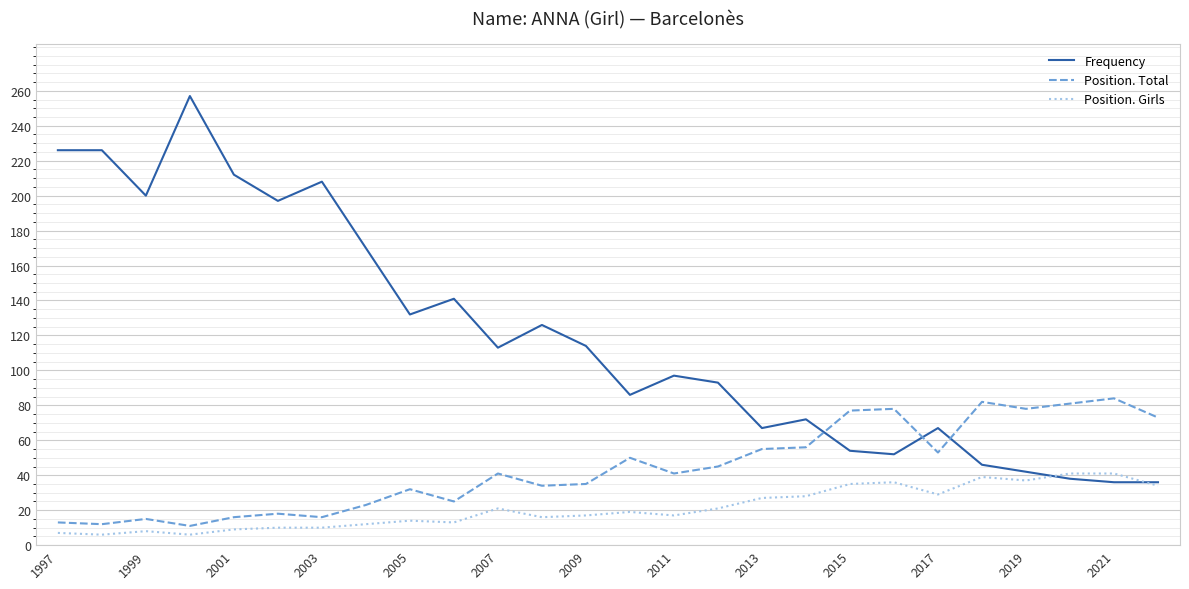

What is the highest value of the Position. Girls series?

41